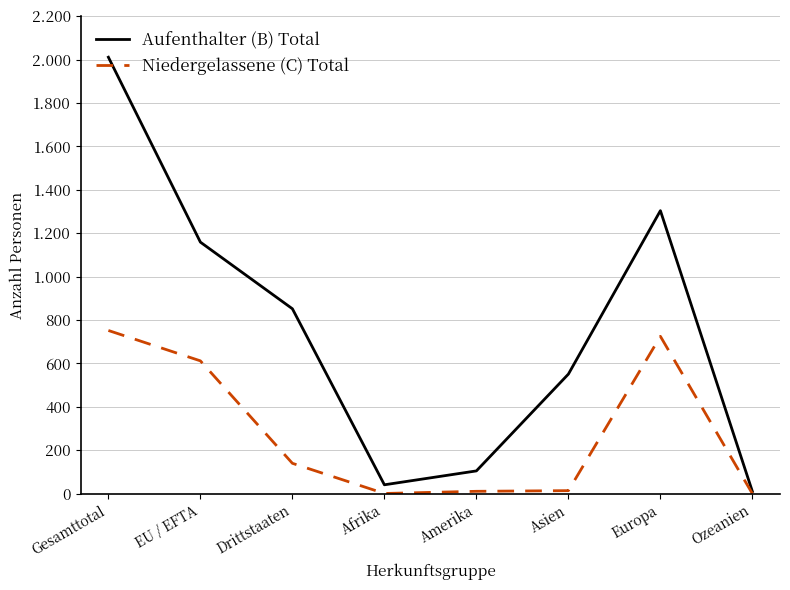

What are all the series names shown in the legend?

Aufenthalter (B) Total, Niedergelassene (C) Total